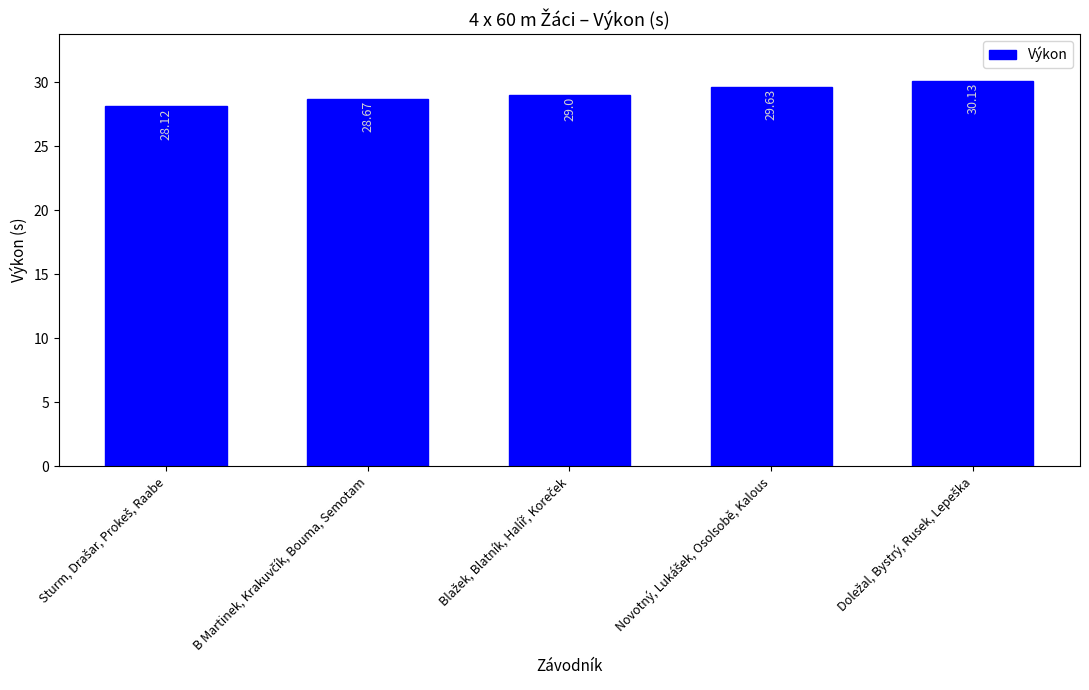

What is the difference between the maximum and second lowest values?

1.5